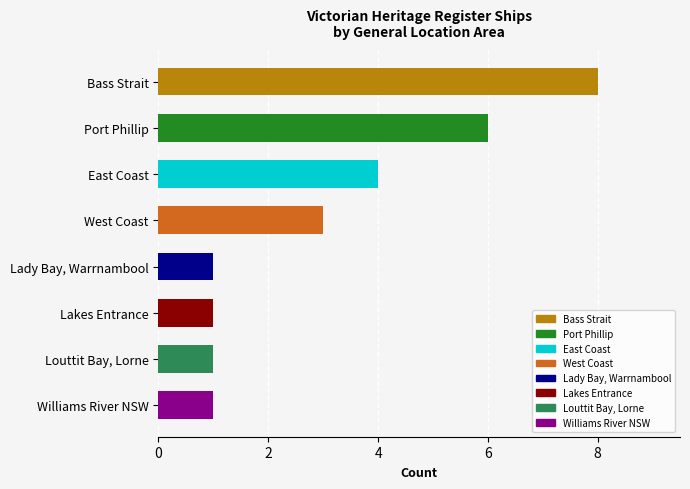

What is the difference between the values at Bass Strait and Lakes Entrance?

7